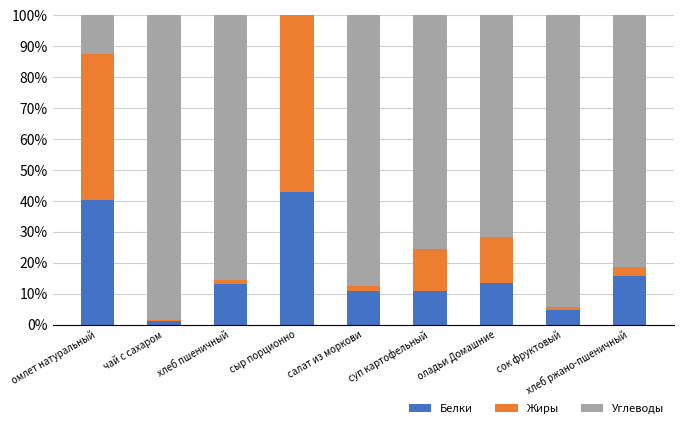

Is it true that Белки equals 42.9 at сыр порционно?

True